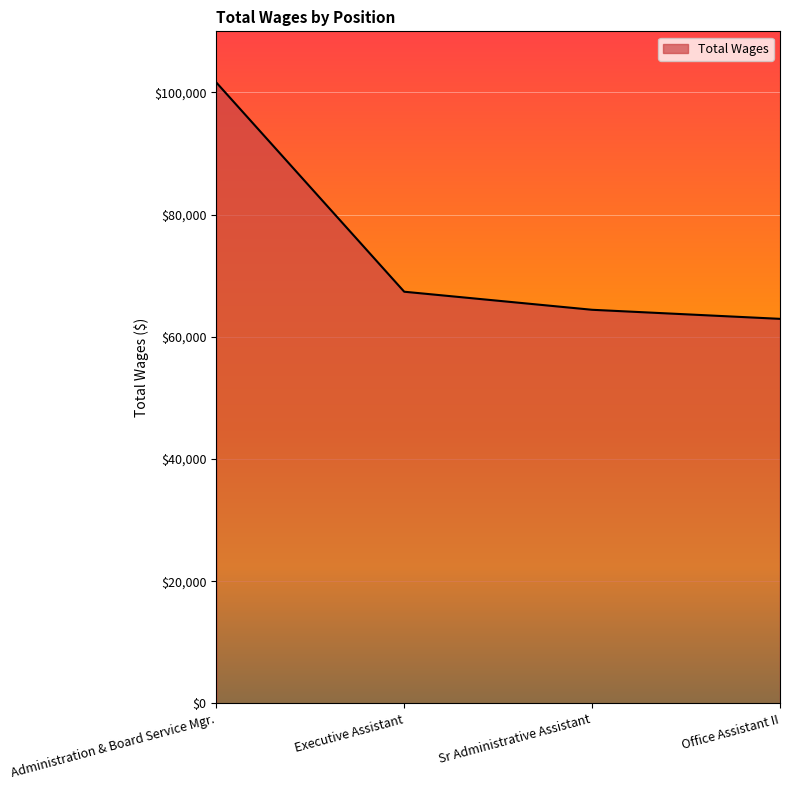

Is it true that the value at Sr Administrative Assistant is 64421?

True